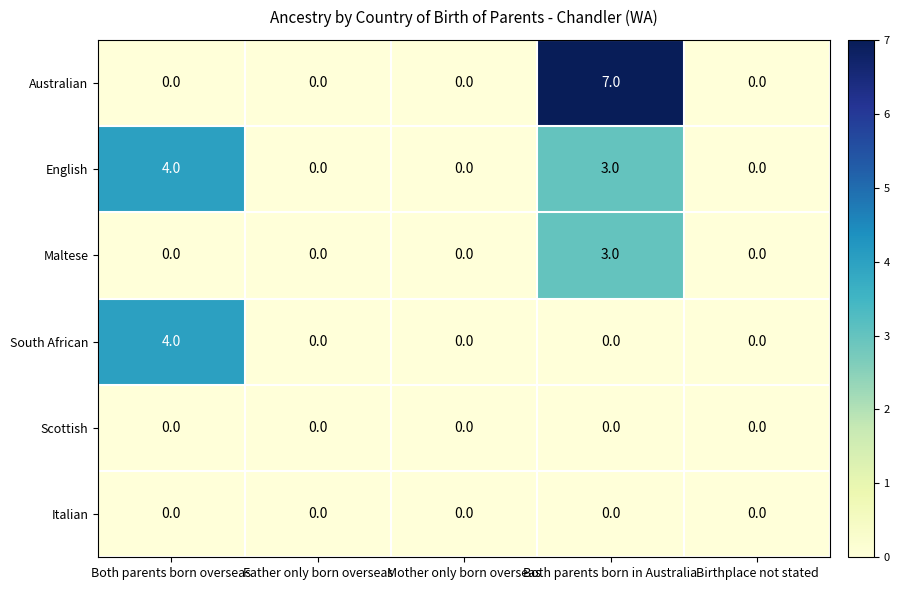

Reading right to left, list all the values displayed in this chart.

Australian: 0	7	0	0	0
English: 0	3	0	0	4
Maltese: 0	3	0	0	0
South African: 0	0	0	0	4
Scottish: 0	0	0	0	0
Italian: 0	0	0	0	0